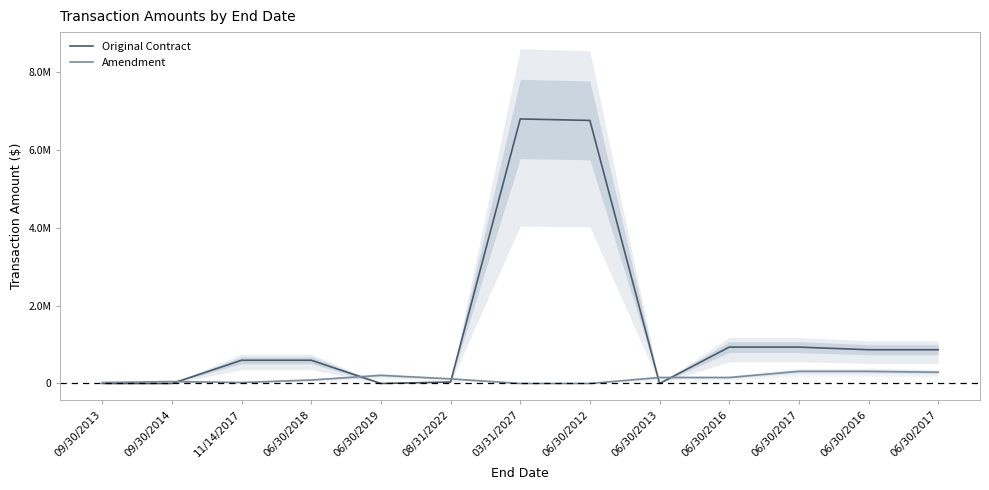

Does the chart display data point markers on the line(s)?

No